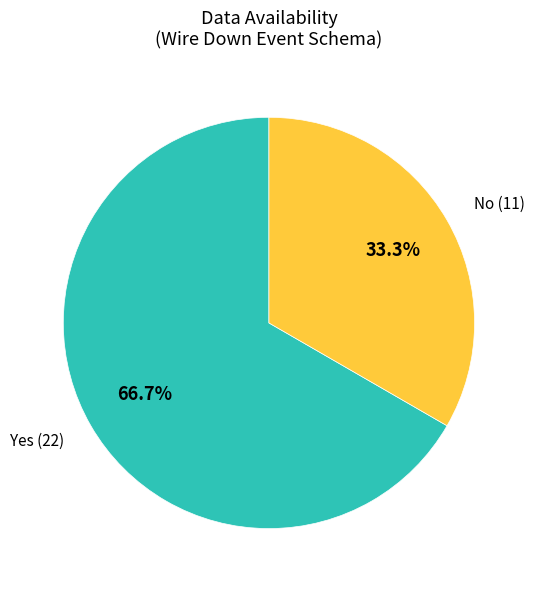

To the nearest percent, what is the average slice percentage?

50%